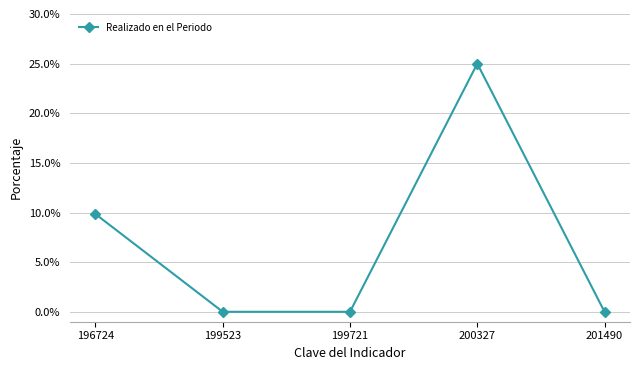

The value at 201490 is -16.4. True or false?

False